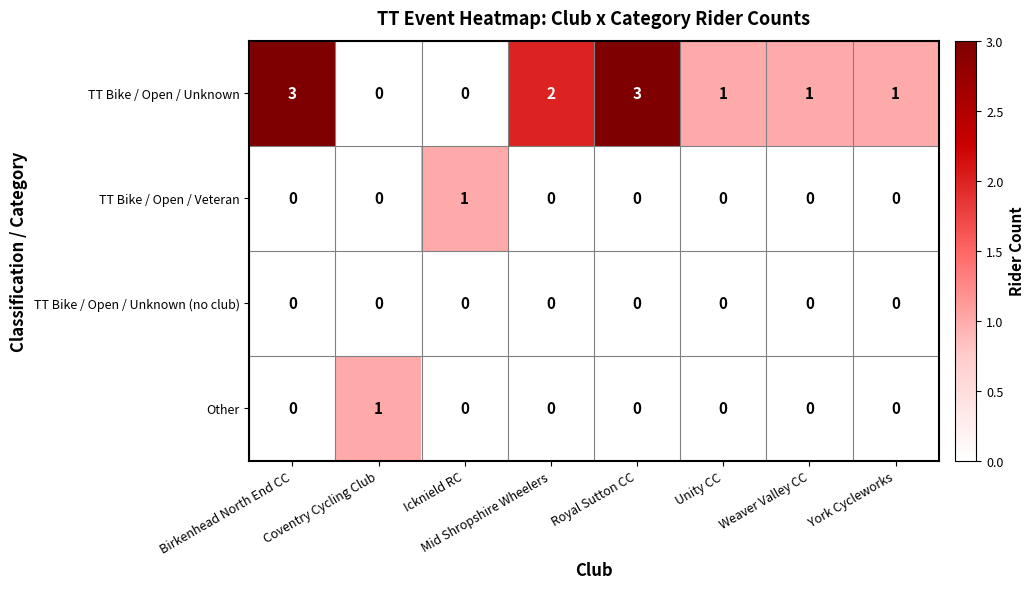

At how many categories does at least one series exceed 0?

8